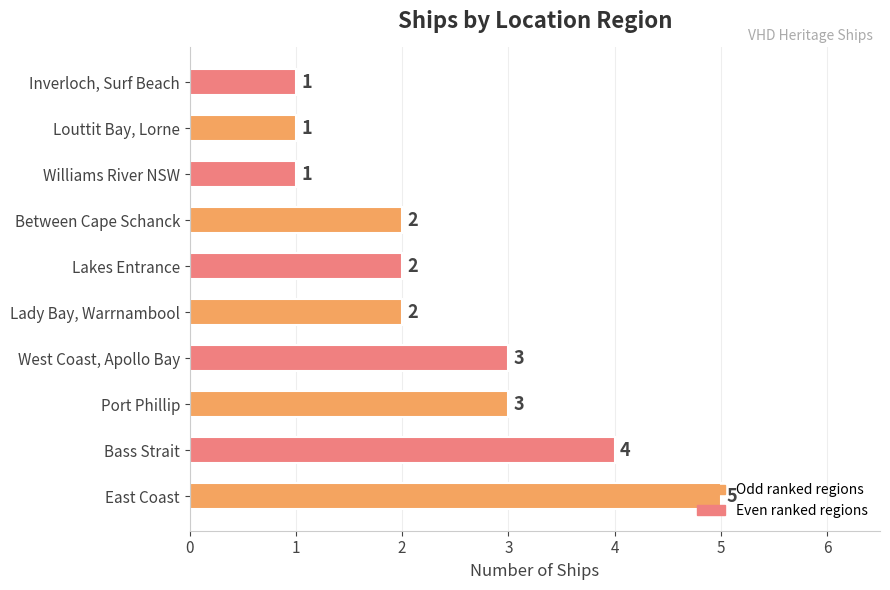

How many values are between 1 and 3?

8